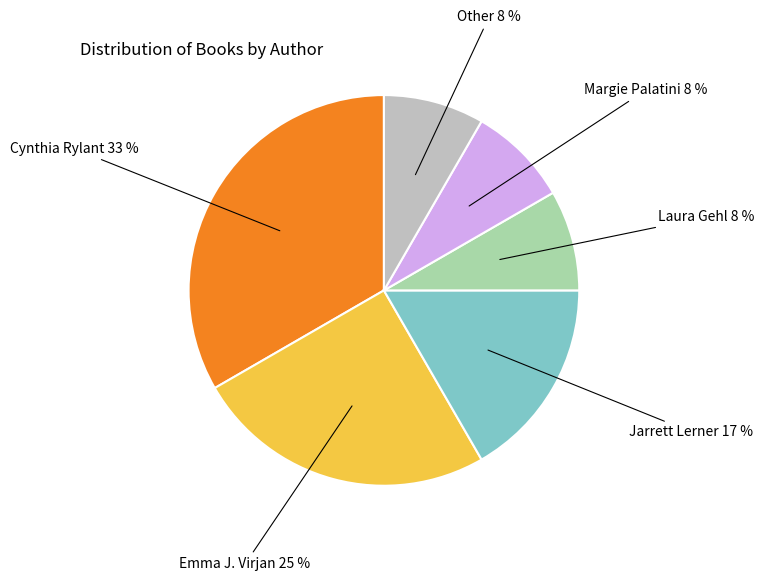

How many segments does this pie chart have?

6